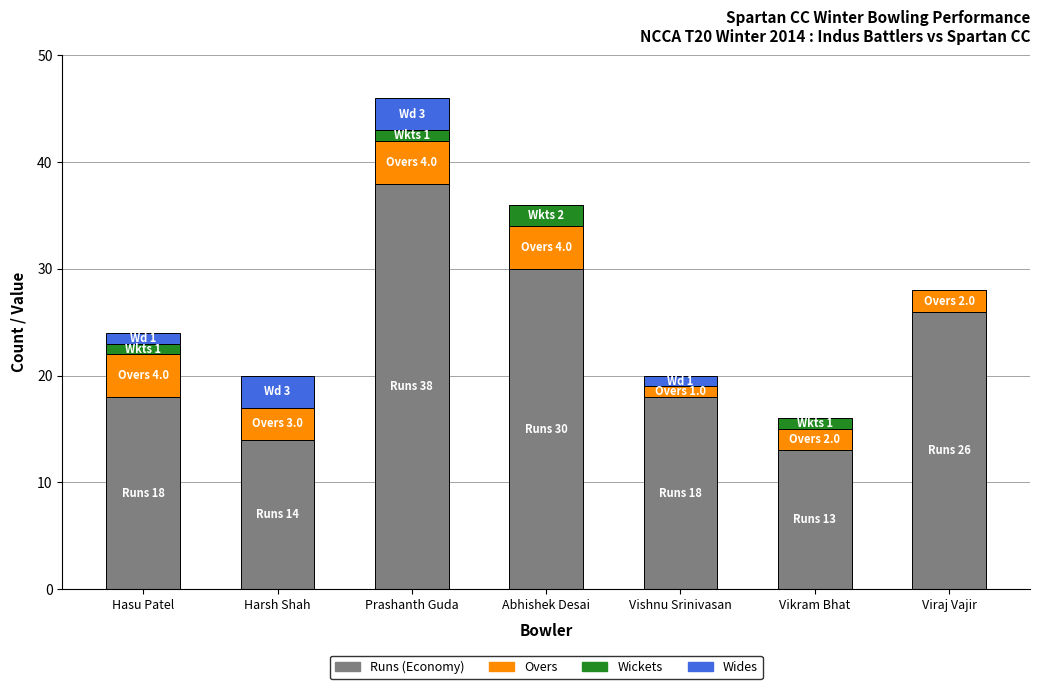

What is the highest value of the Runs (Economy) series?

38